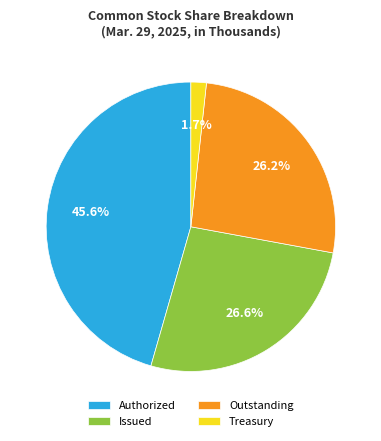

Between Outstanding and Authorized, which is larger?

Authorized